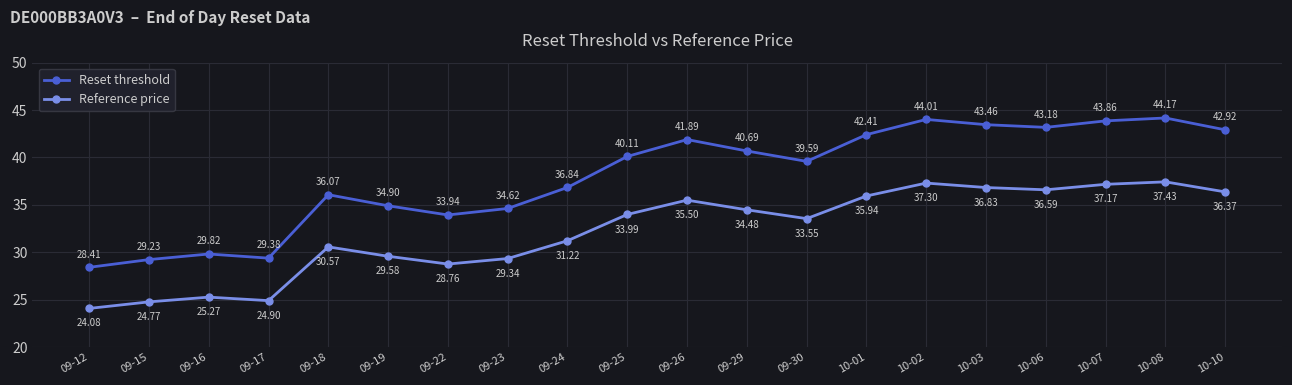

Between 09-24 and 09-30, which series saw the biggest shift?

Reset threshold